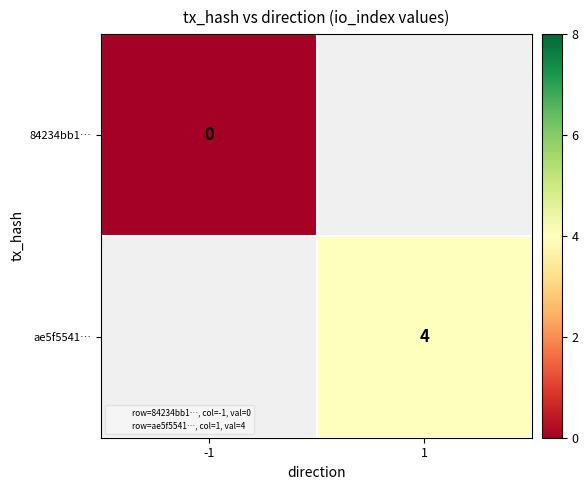

How many series are shown in this chart?

2